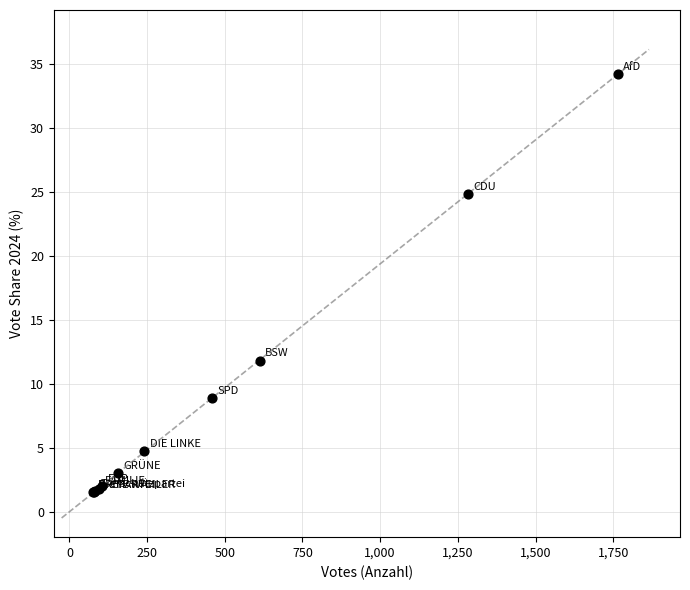

What Y value in the scatter plot is closest to 17?

11.8